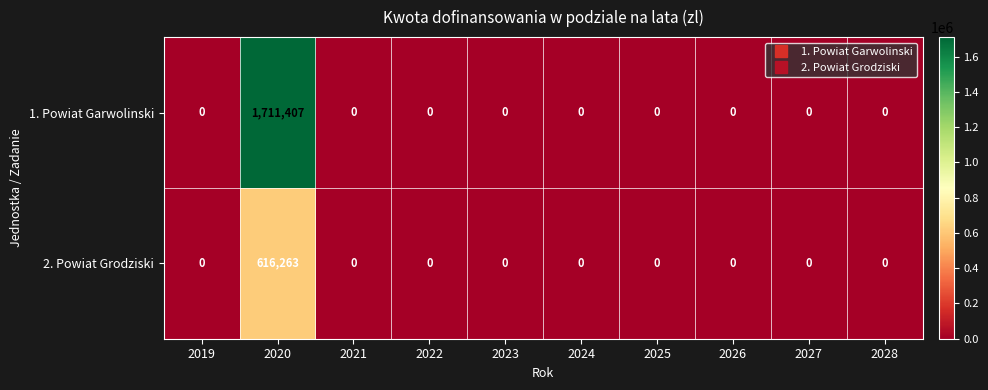

What is the difference between the maximum and second lowest values in the 1. Powiat Garwolinski series?

1711407